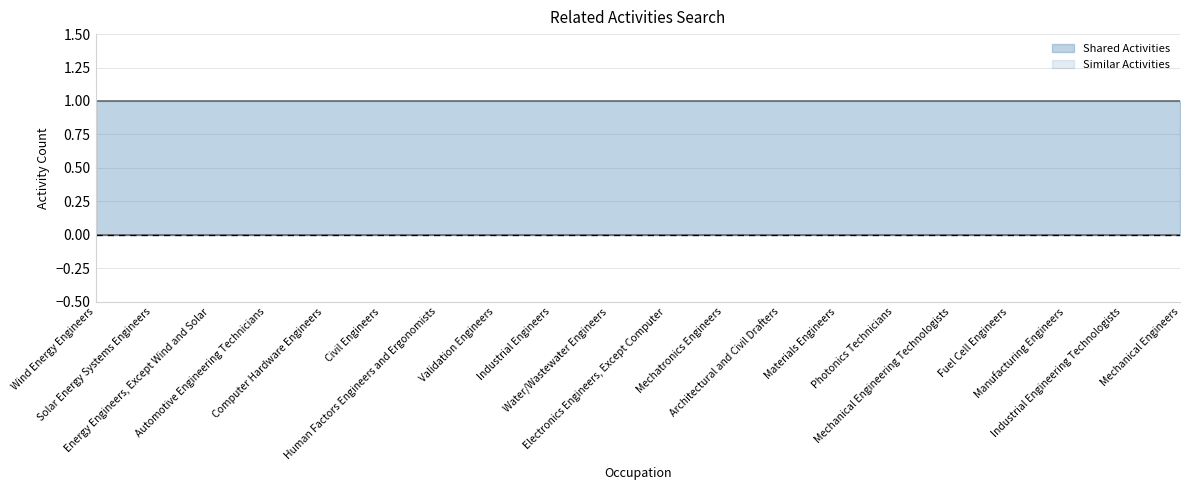

Reading right to left, extract all data points from this chart.

Shared Activities: Mechanical Engineers=1	Industrial Engineering Technologists=1	Manufacturing Engineers=1	Fuel Cell Engineers=1	Mechanical Engineering Technologists=1	Photonics Technicians=1	Materials Engineers=1	Architectural and Civil Drafters=1	Mechatronics Engineers=1	Electronics Engineers, Except Computer=1	Water/Wastewater Engineers=1	Industrial Engineers=1	Validation Engineers=1	Human Factors Engineers and Ergonomists=1	Civil Engineers=1	Computer Hardware Engineers=1	Automotive Engineering Technicians=1	Energy Engineers, Except Wind and Solar=1	Solar Energy Systems Engineers=1	Wind Energy Engineers=1
Similar Activities: Mechanical Engineers=0	Industrial Engineering Technologists=0	Manufacturing Engineers=0	Fuel Cell Engineers=0	Mechanical Engineering Technologists=0	Photonics Technicians=0	Materials Engineers=0	Architectural and Civil Drafters=0	Mechatronics Engineers=0	Electronics Engineers, Except Computer=0	Water/Wastewater Engineers=0	Industrial Engineers=0	Validation Engineers=0	Human Factors Engineers and Ergonomists=0	Civil Engineers=0	Computer Hardware Engineers=0	Automotive Engineering Technicians=0	Energy Engineers, Except Wind and Solar=0	Solar Energy Systems Engineers=0	Wind Energy Engineers=0